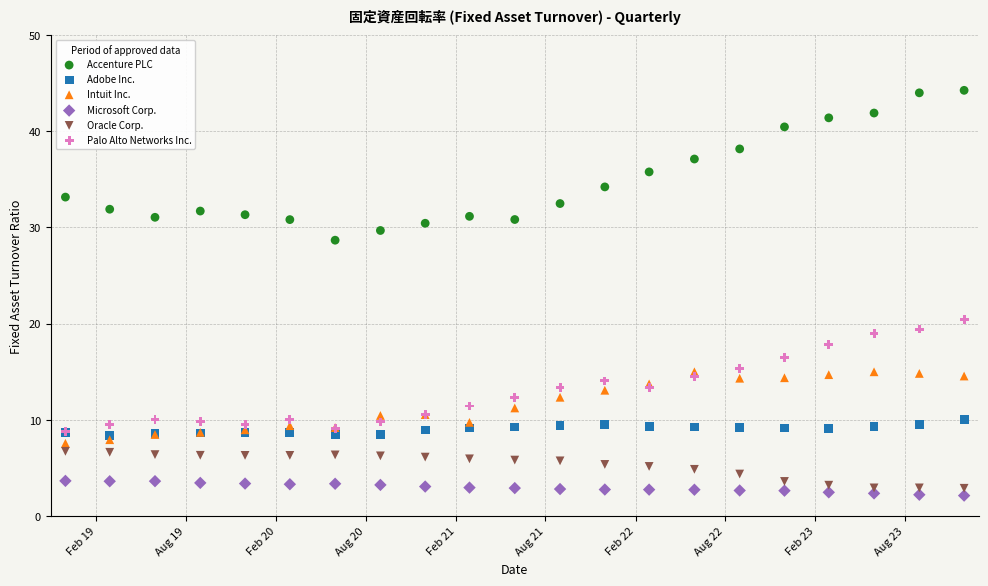

Across all series, what Y value is closest to 23?

20.4